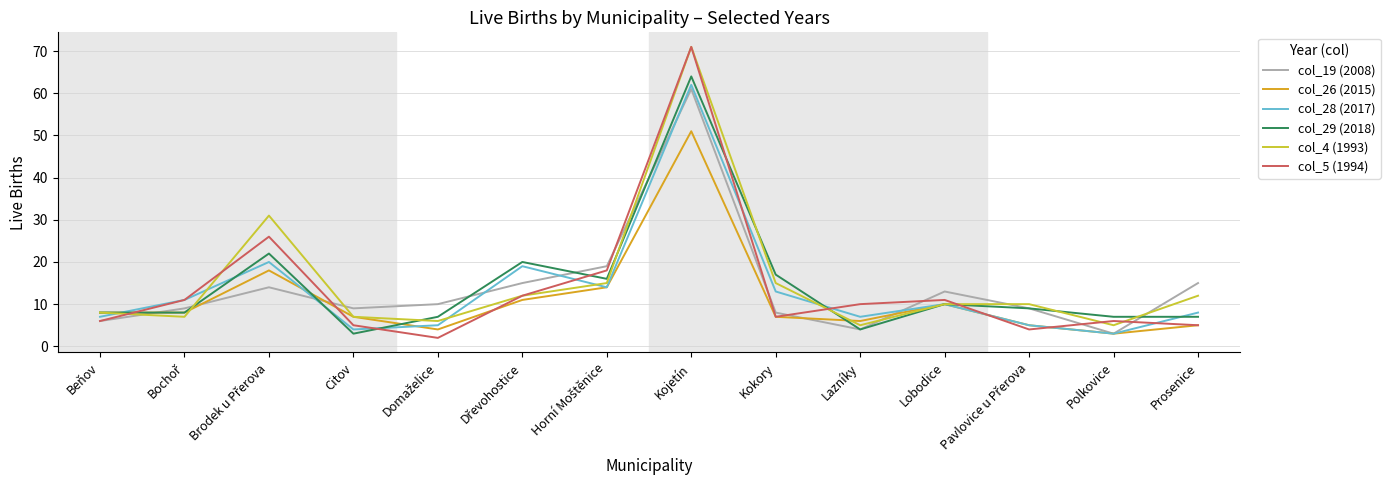

What is the greatest value displayed?

71